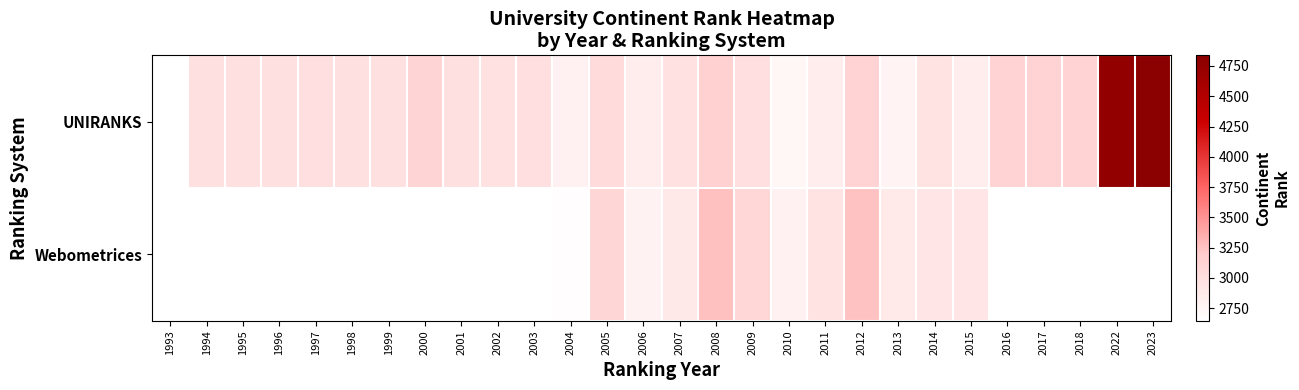

Where does the Webometrices series first go above 2877?

2005